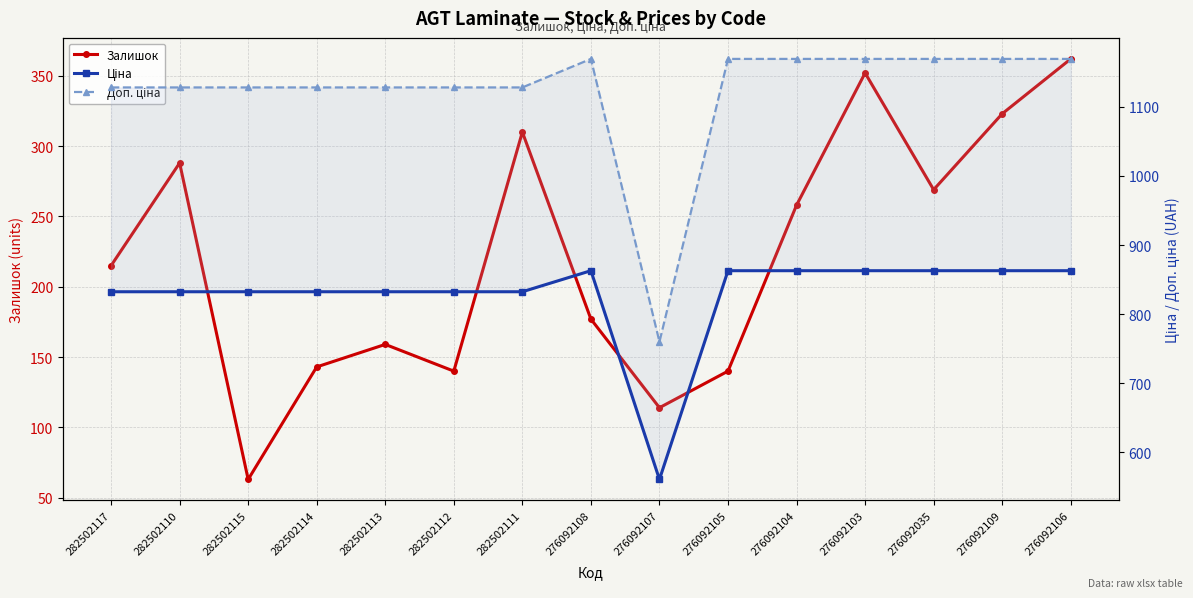

True or false: Ціна and Залишок intersect in this chart.

False